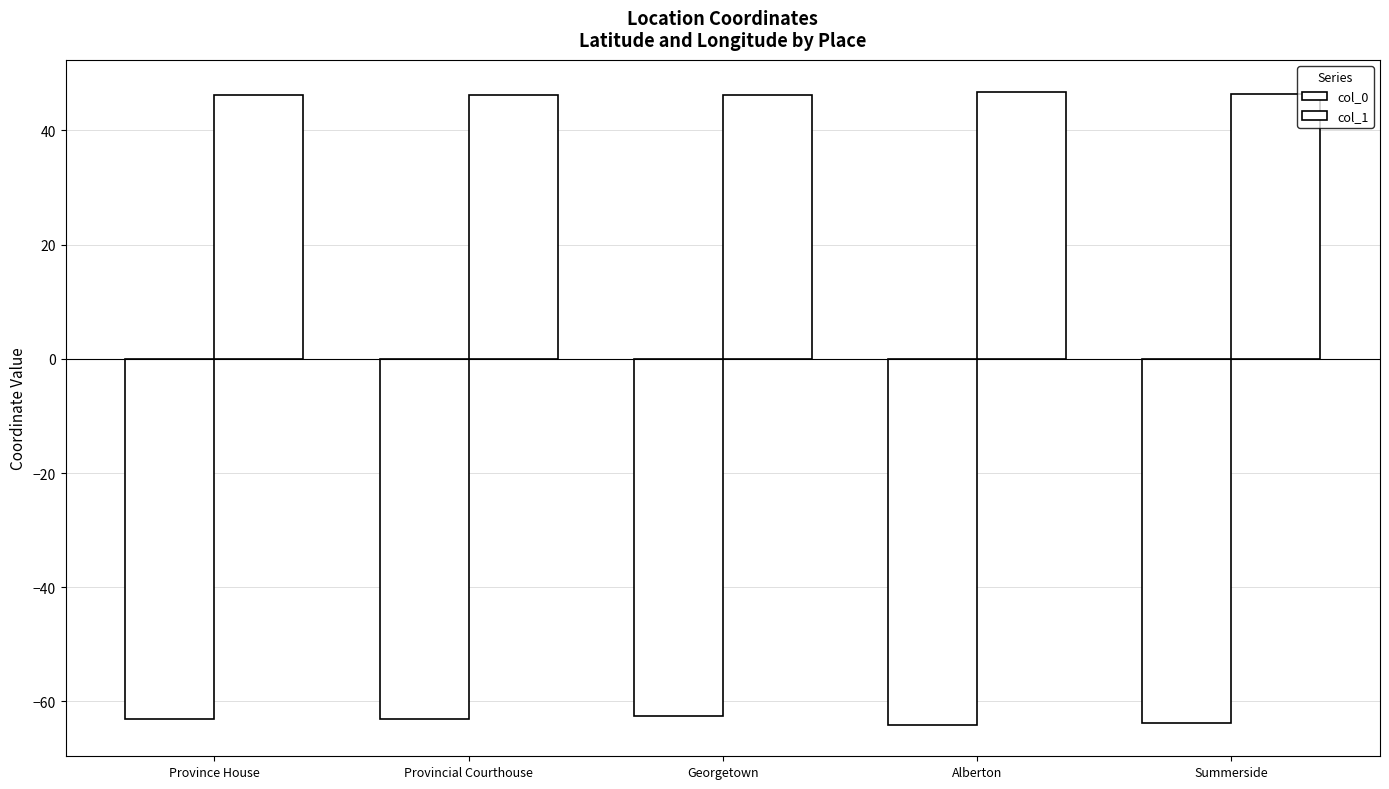

List the labels in order of col_1 value, largest first.

Alberton, Summerside, Province House, Provincial Courthouse, Georgetown